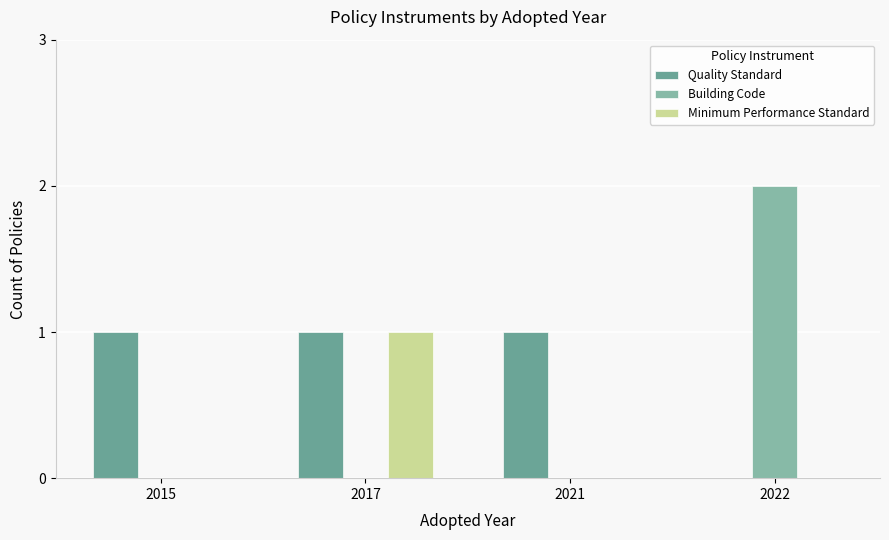

What is the total value across all series at 2021?

1